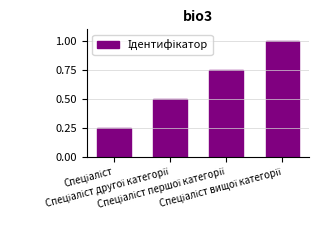

What is the sum of all values?

2.5